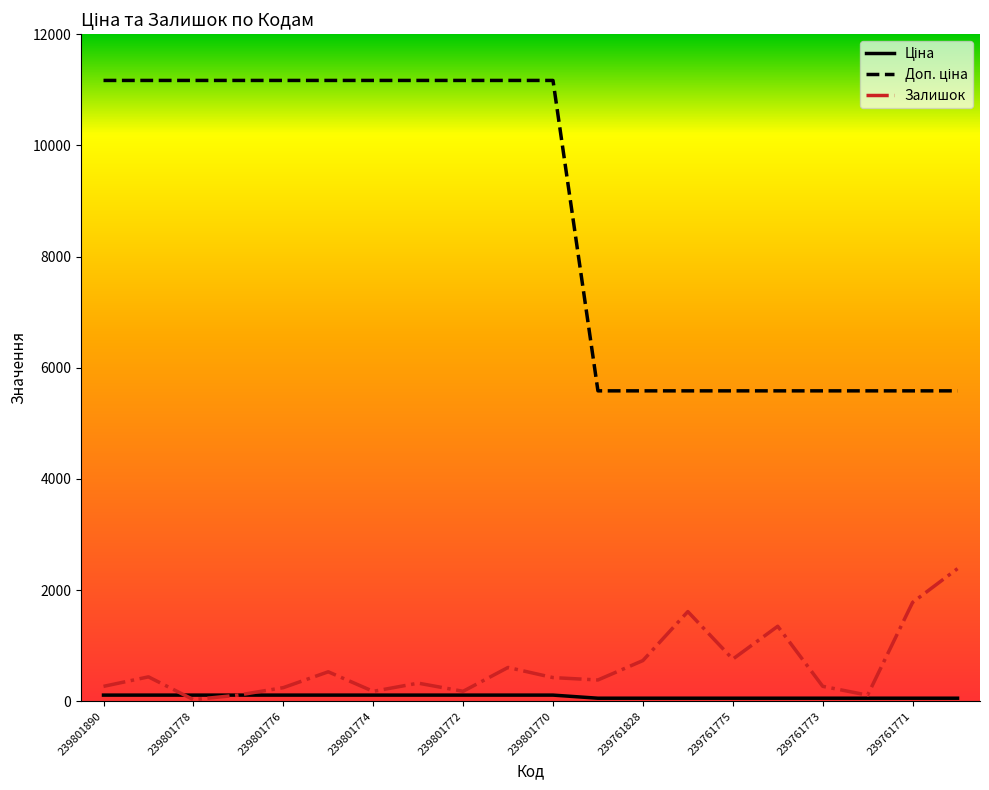

What is the maximum value shown in the chart?

11169.0